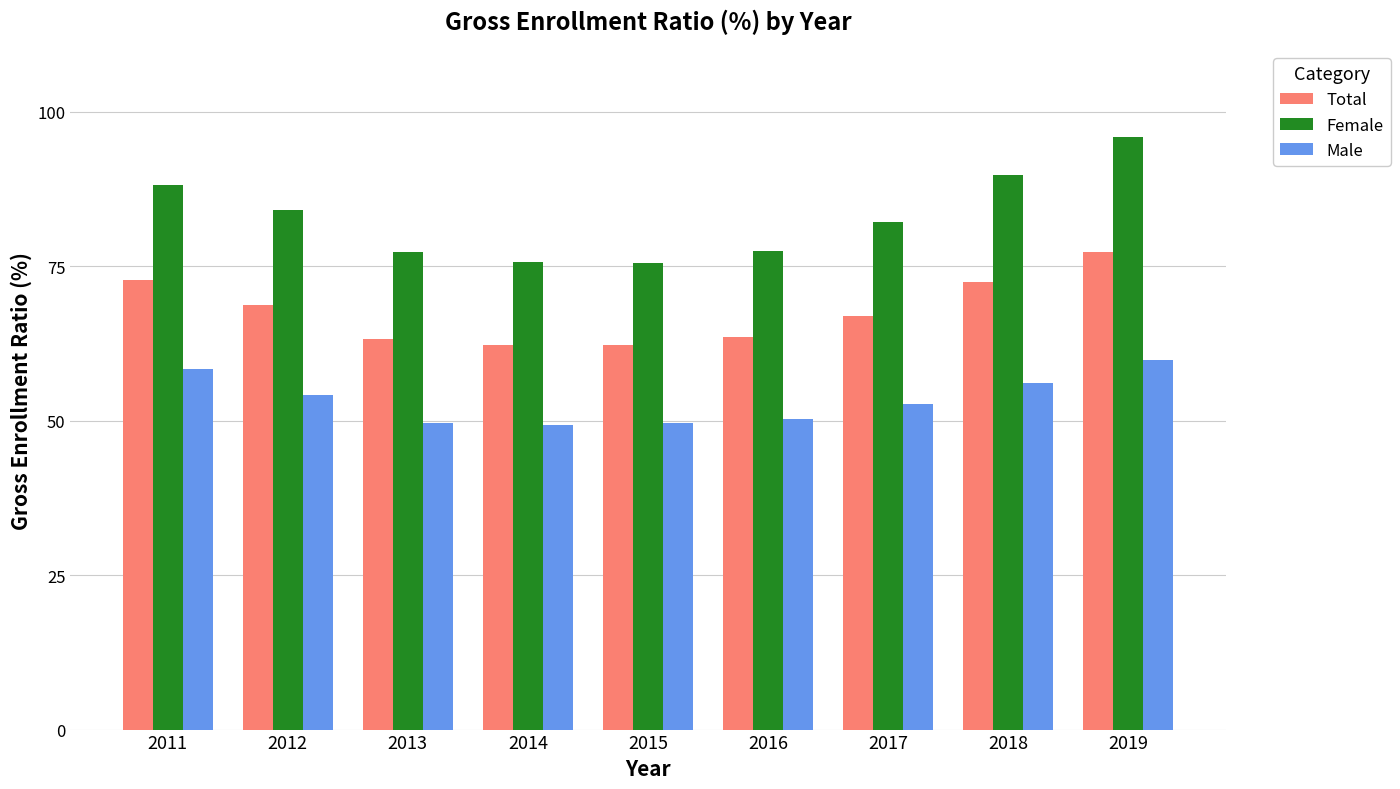

Which series has the largest range (max minus min)?

Female